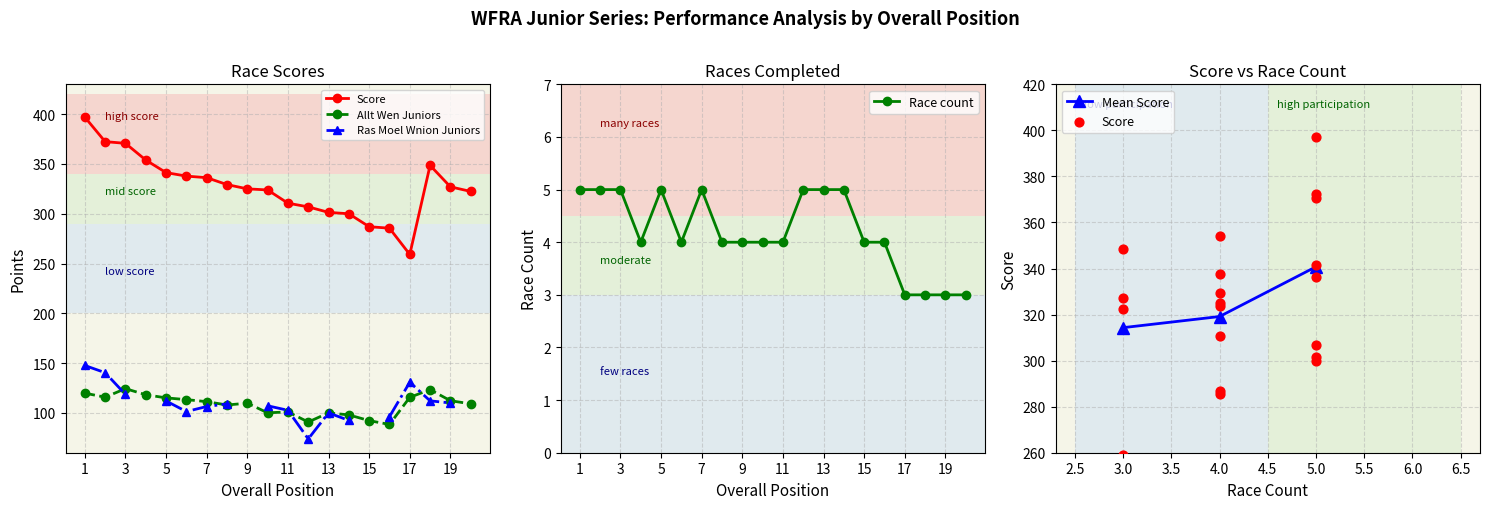

Which series has the largest Y range (max minus min)?

Score